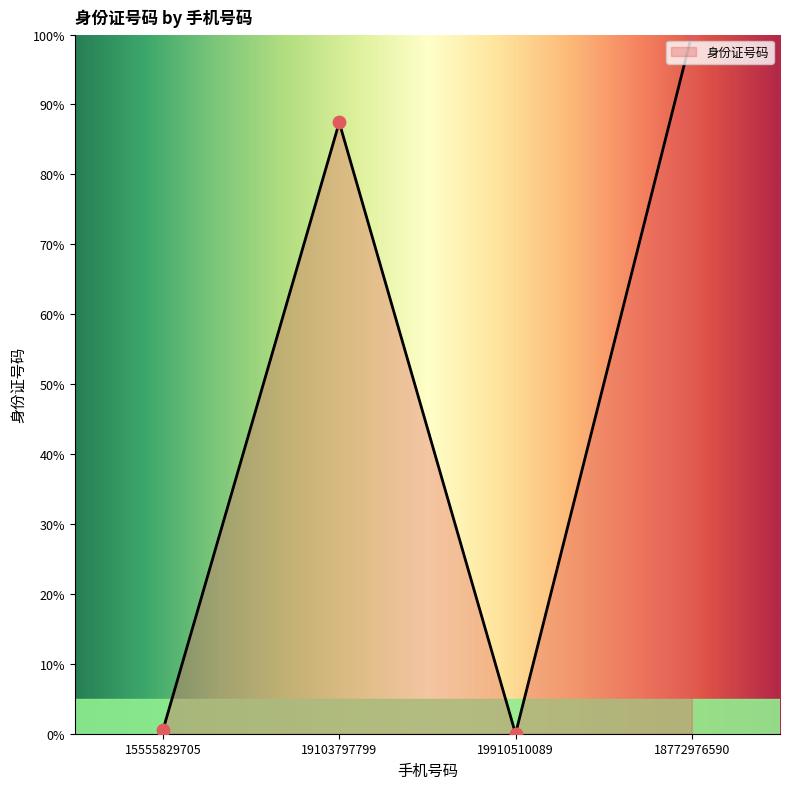

What is the change in value from 19910510089 to 18772976590?

+100.0